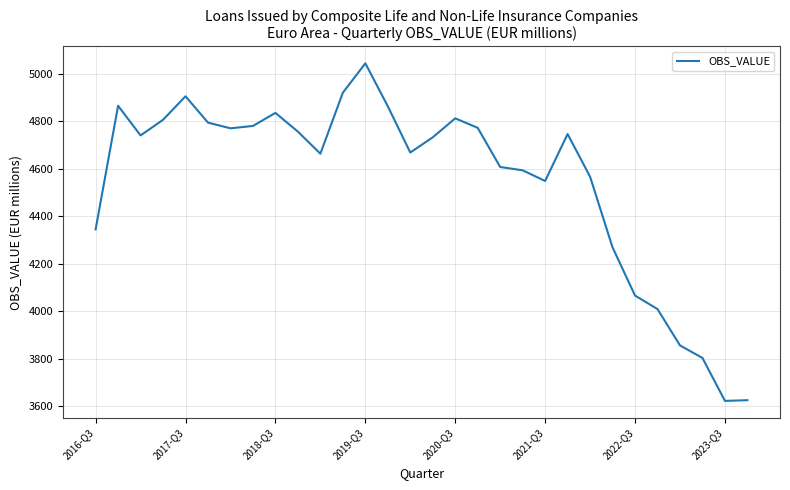

What is the average value?

4547